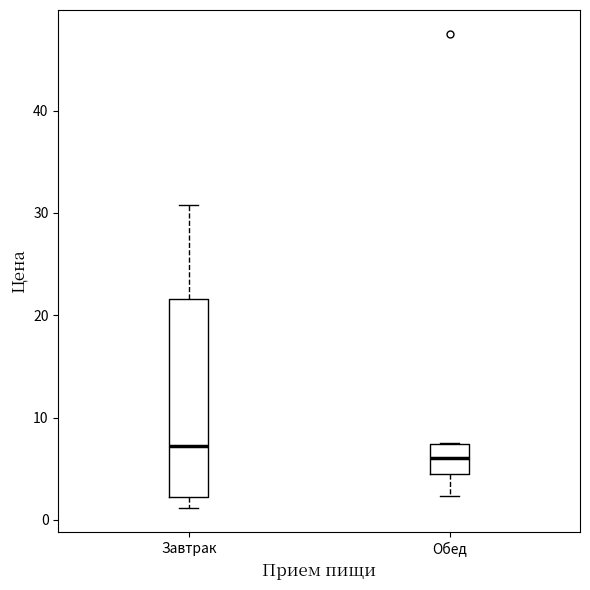

Reading left to right, transcribe this box plot: for each box, give where its median line is, the range the box spans, and where its two whiskers end, as read against the y-axis. The values are not printed on the chart, so give them approximately, as read against the axis.

Завтрак: median 7, box 2 to 22, whiskers 1 to 31
Обед: median 6, box 4 to 7, whiskers 2 to 8